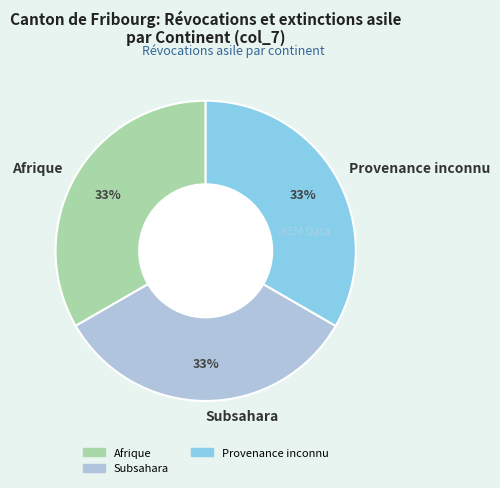

Count the number of slices in the pie.

3